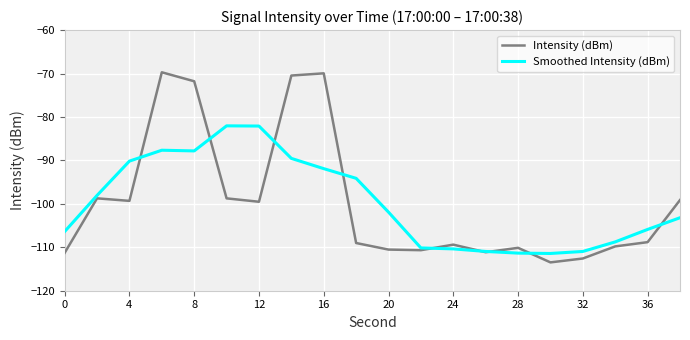

What is the smallest value displayed?

-113.5